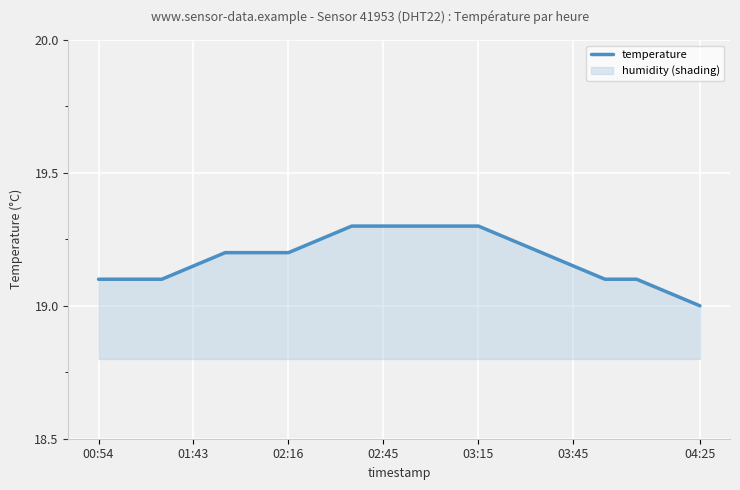

What is the difference between the maximum and minimum values?

0.3